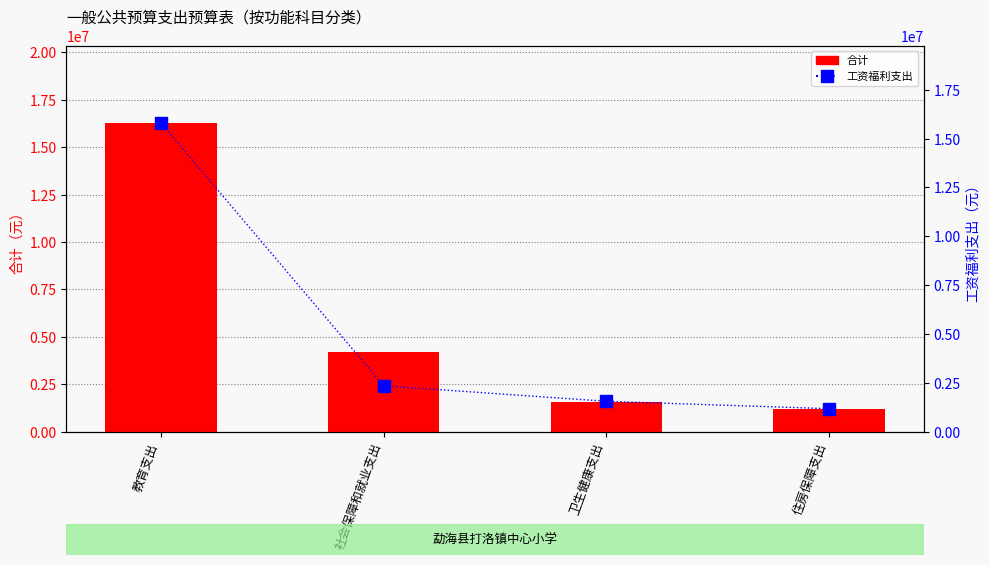

How many categories are shown in the chart?

4